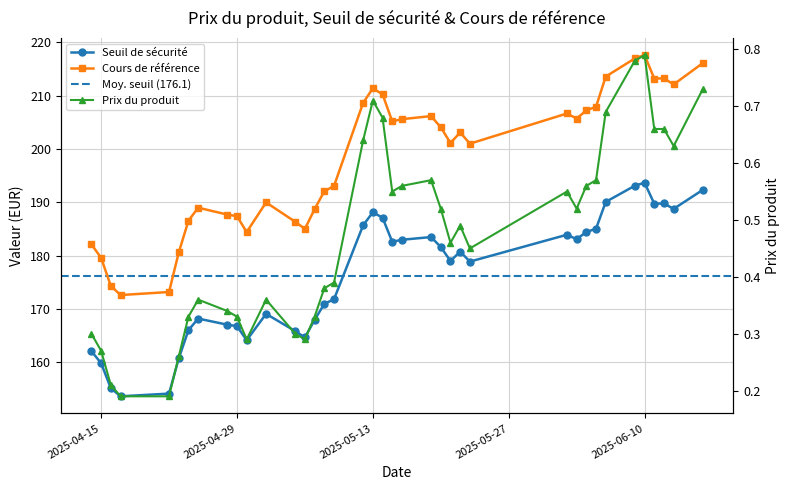

How many series are shown in this chart?

3